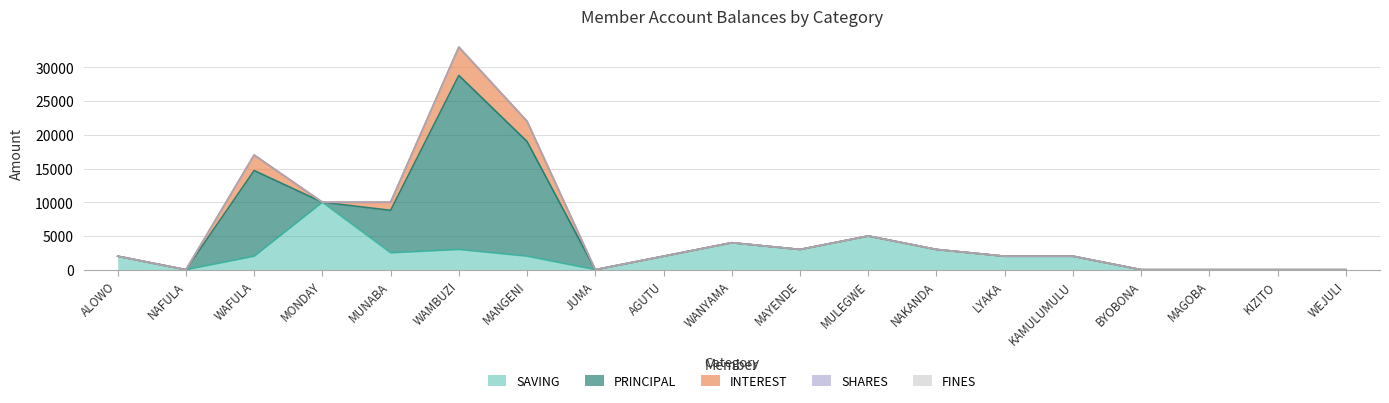

What is the maximum value shown in the chart?

25800